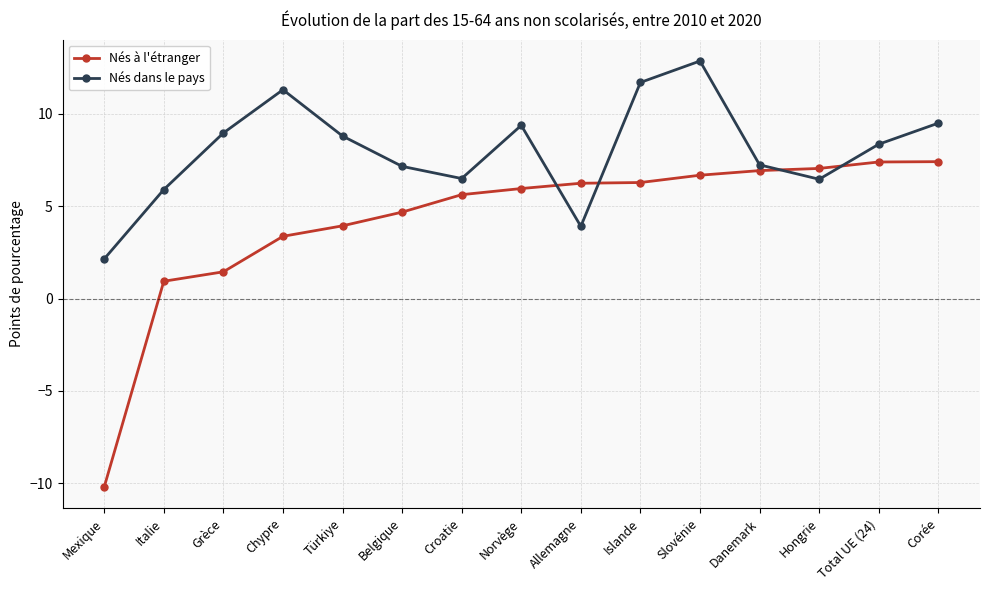

Does the chart have visible grid lines?

Yes